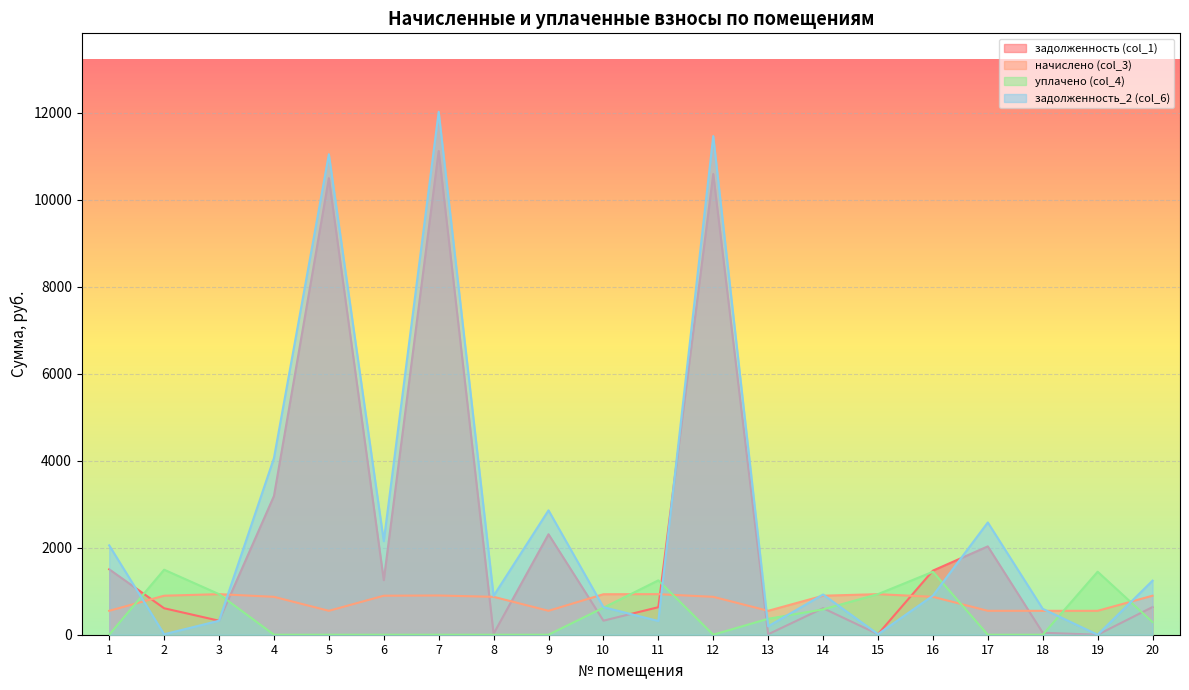

What is the maximum value for задолженность (col_1)?

11116.5